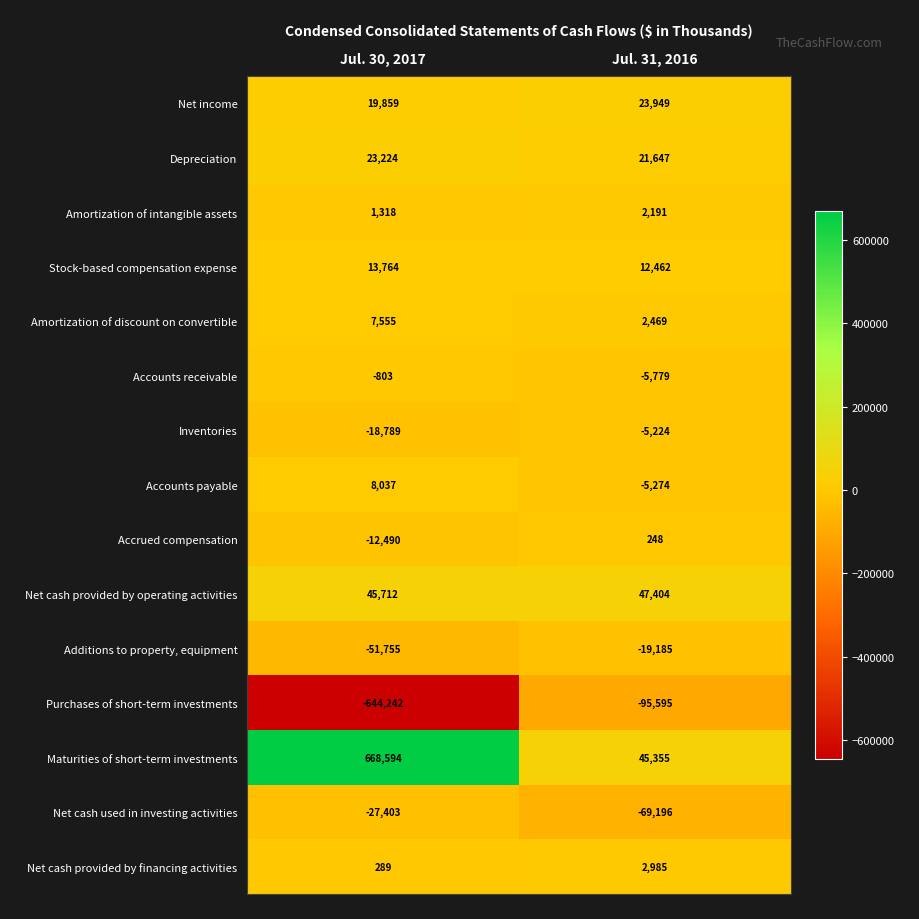

Which series has the largest total across all categories?

Maturities of short-term investments